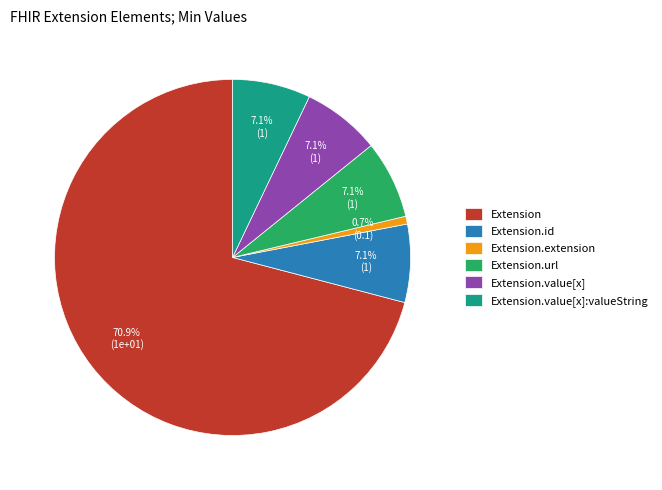

Is the sum of Extension.value[x]:valueString and Extension.url greater than half?

No